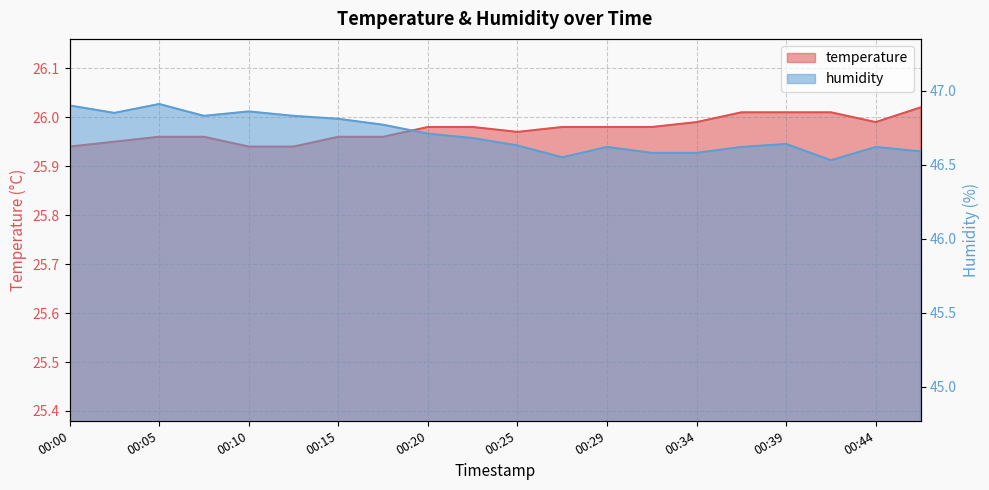

What are all the series names shown in the legend?

temperature, humidity